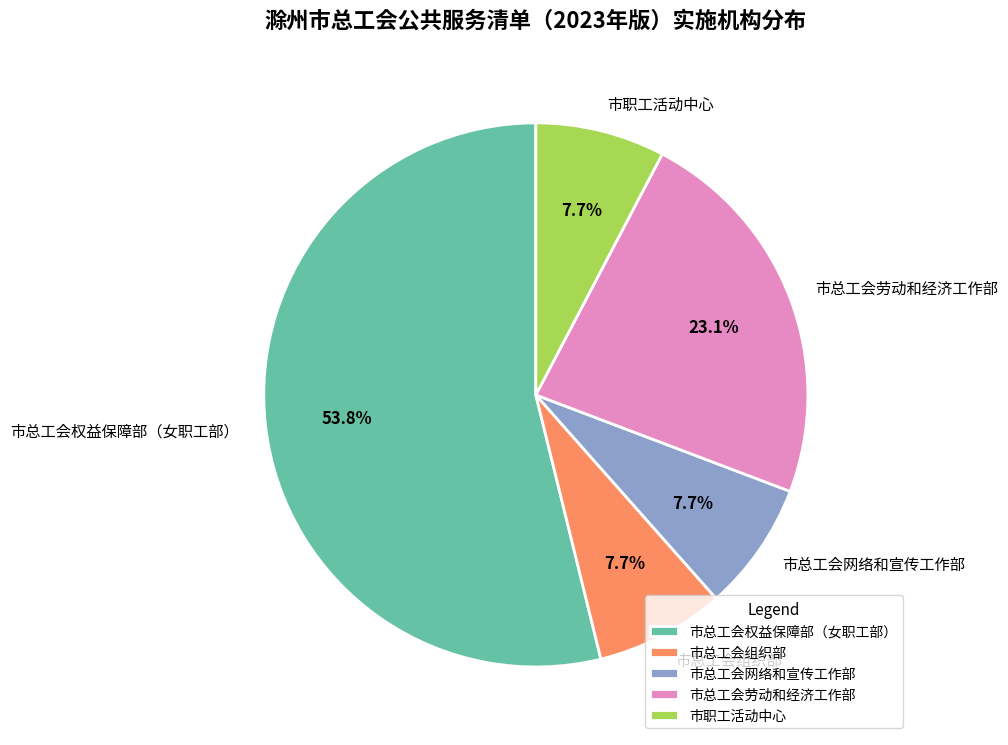

Between 市总工会组织部 and 市总工会劳动和经济工作部, which is larger?

市总工会劳动和经济工作部